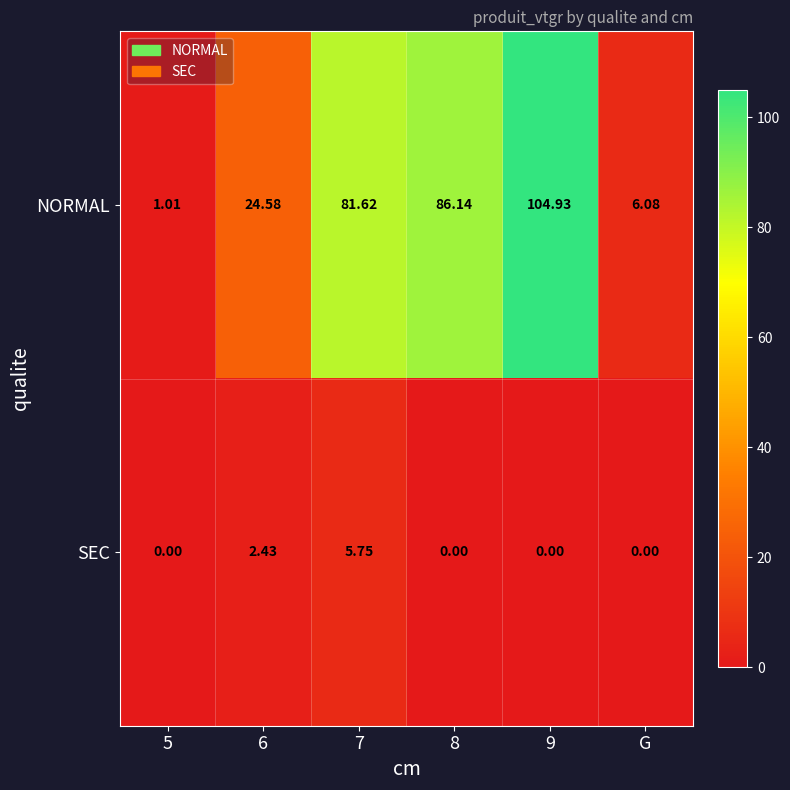

List the series in order of their peak value, lowest first.

SEC, NORMAL